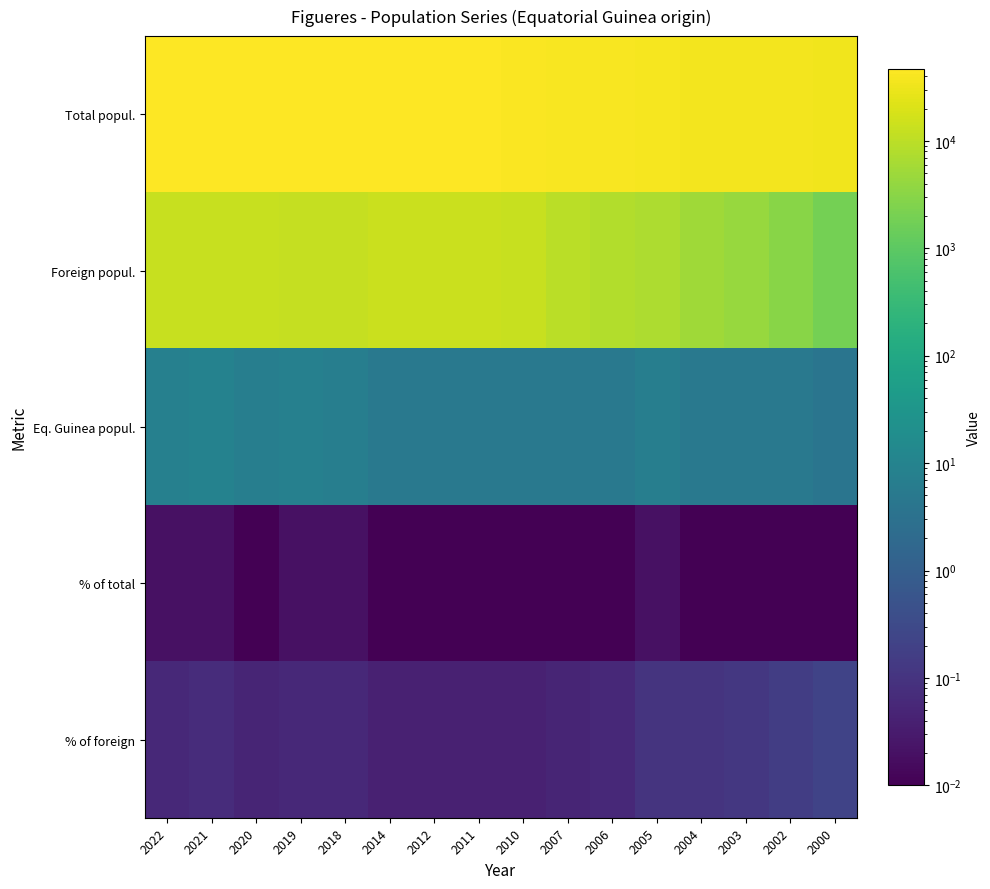

List the series in order of their peak value, highest first.

Total popul., Foreign popul., Eq. Guinea popul., % of foreign, % of total